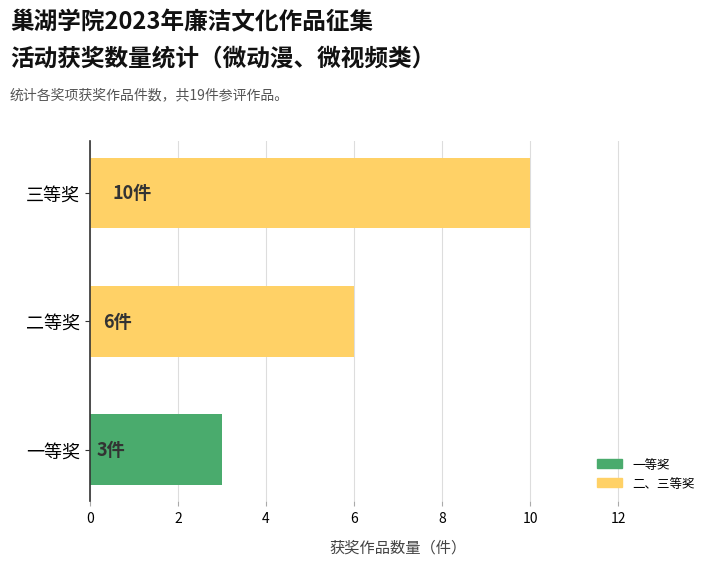

What is the change in value from 二等奖 to 三等奖?

+4